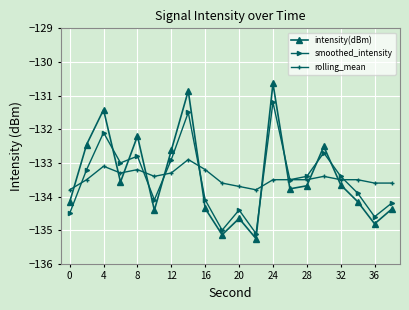

Which series has the widest spread of values?

intensity(dBm)